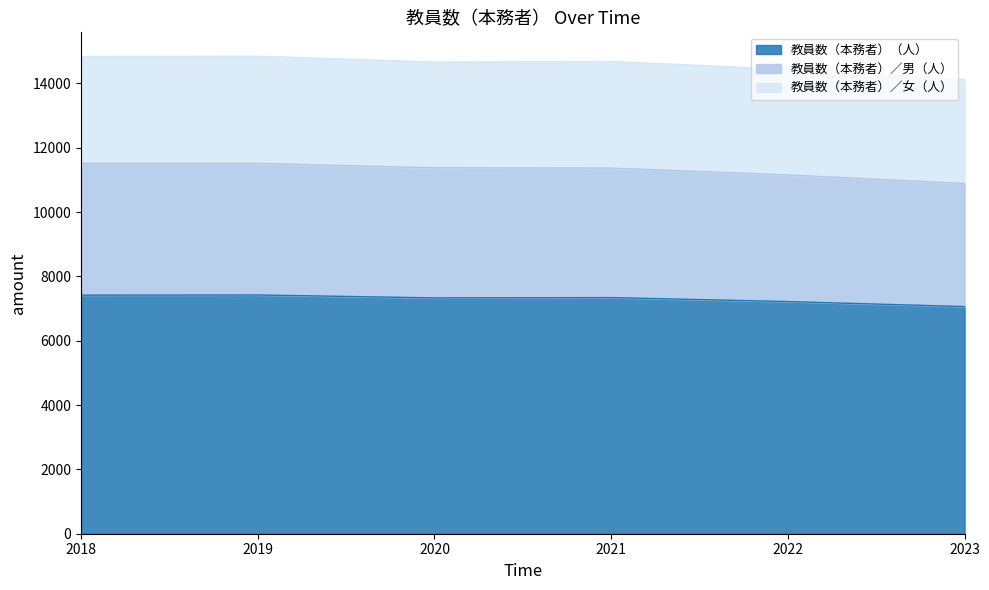

What is the total value across all series at 2018?

14836